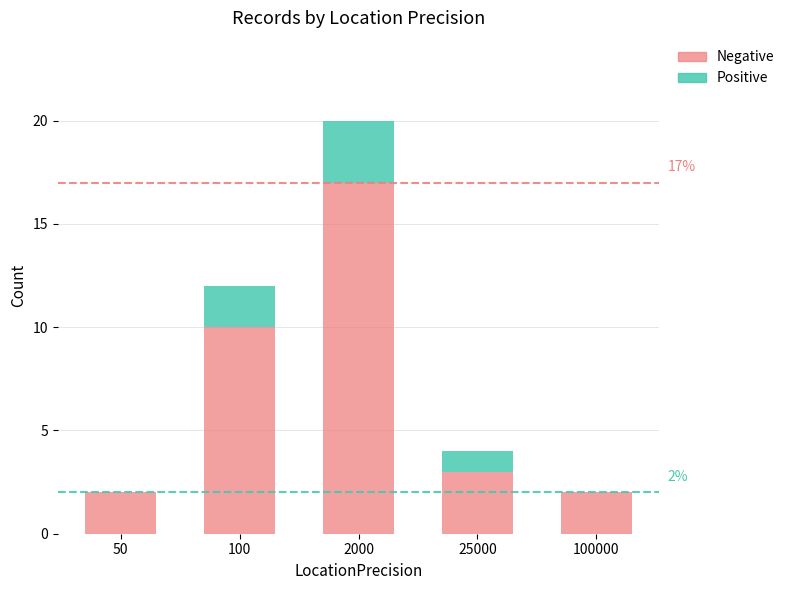

At which category is the sum across all series the highest?

2000